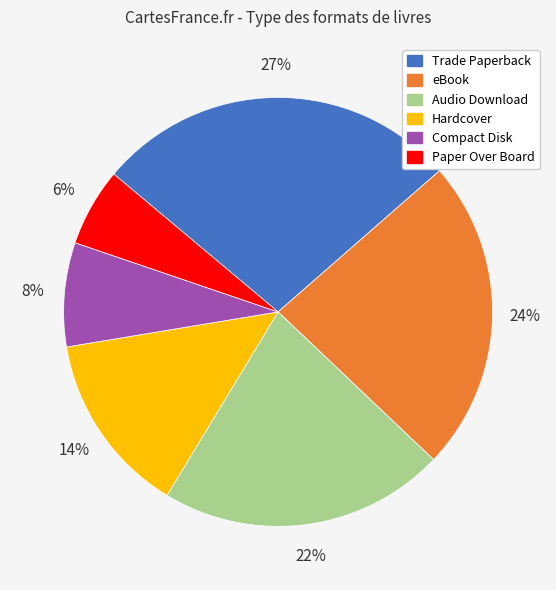

Which category has the biggest portion of the pie?

Trade Paperback